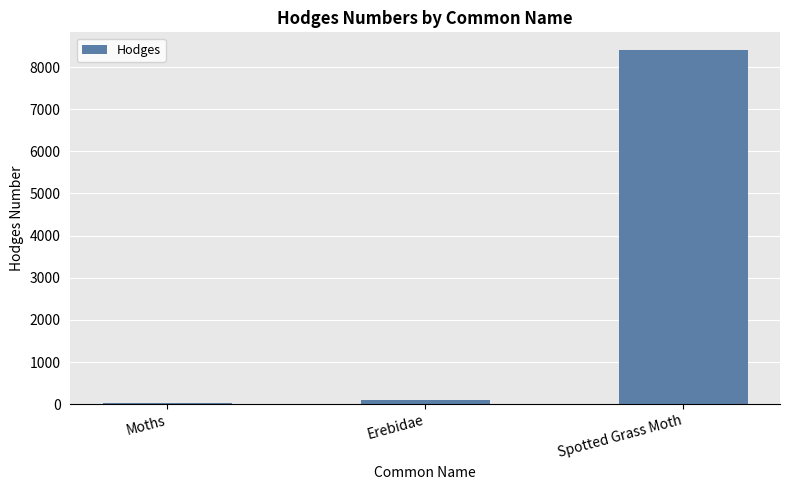

What is the difference between the values at Erebidae and Spotted Grass Moth?

8310.8